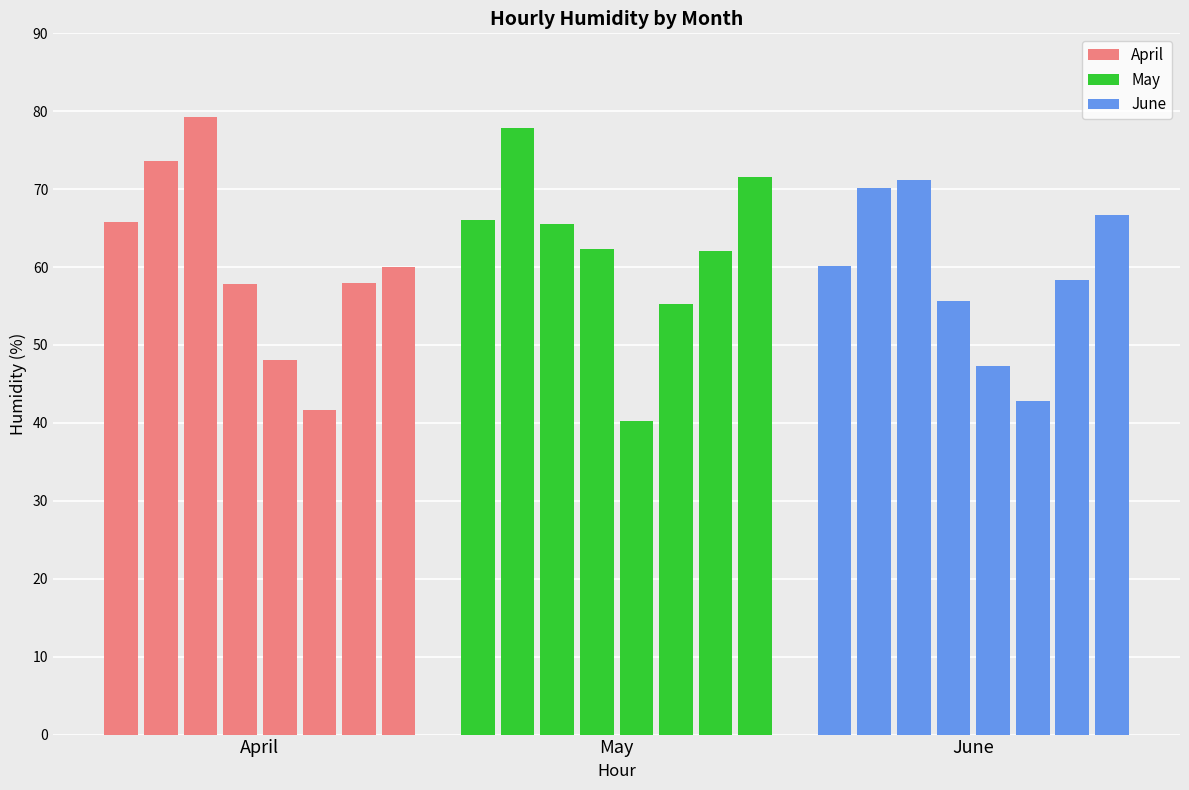

What is the label of the 3rd bar from the left?

June